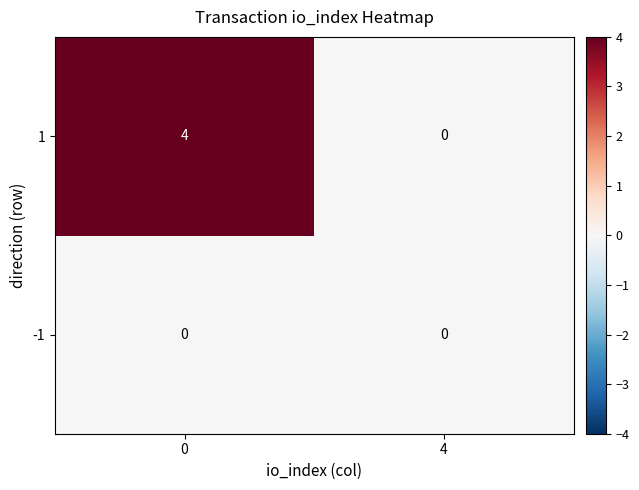

Rank the series by their average value, from lowest to highest.

-1, 1